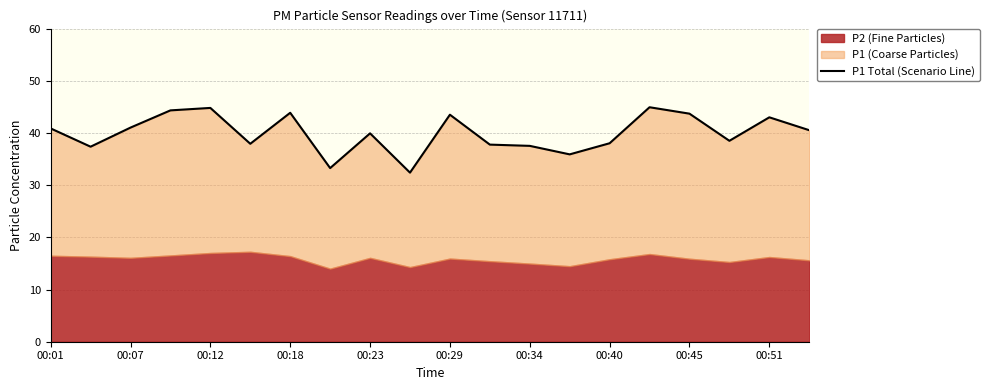

What is the value of the 6th point from the left?

37.9